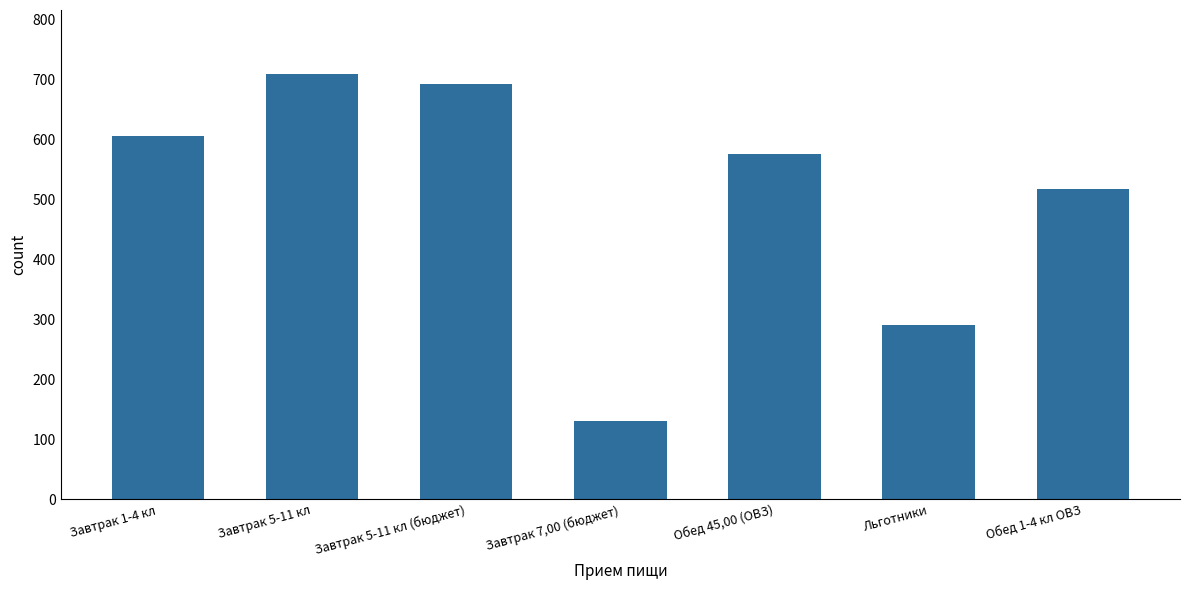

Reading left to right, list all the values displayed in this chart.

Завтрак 1-4 кл=605	Завтрак 5-11 кл=709	Завтрак 5-11 кл (бюджет)=692	Завтрак 7,00 (бюджет)=131	Обед 45,00 (ОВЗ)=576	Льготники=291	Обед 1-4 кл ОВЗ=517